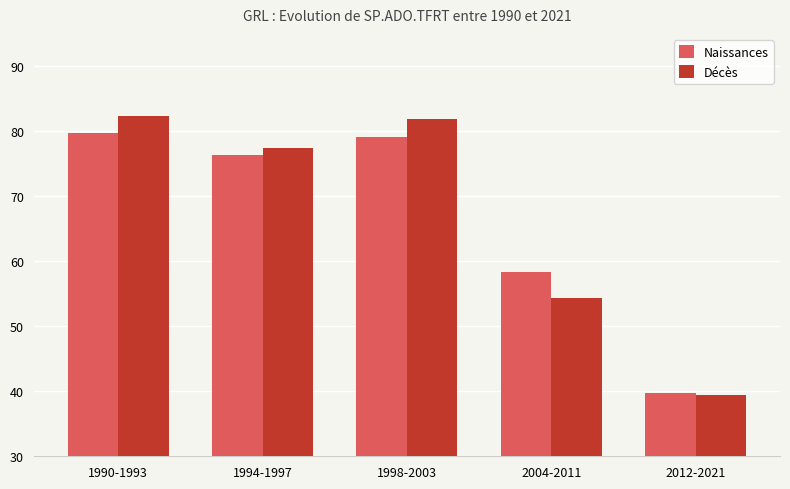

At which category does the chart reach its minimum across all series?

2012-2021